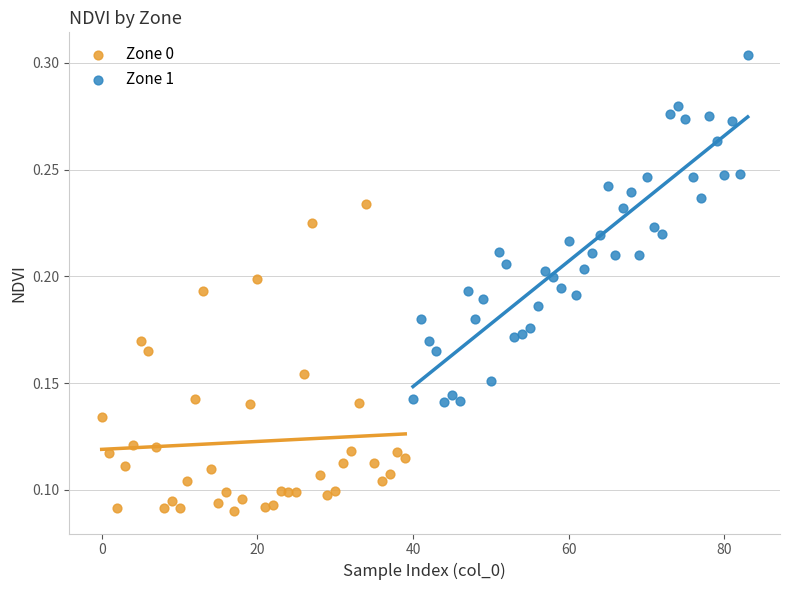

Which series has the largest Y range (max minus min)?

Zone 1